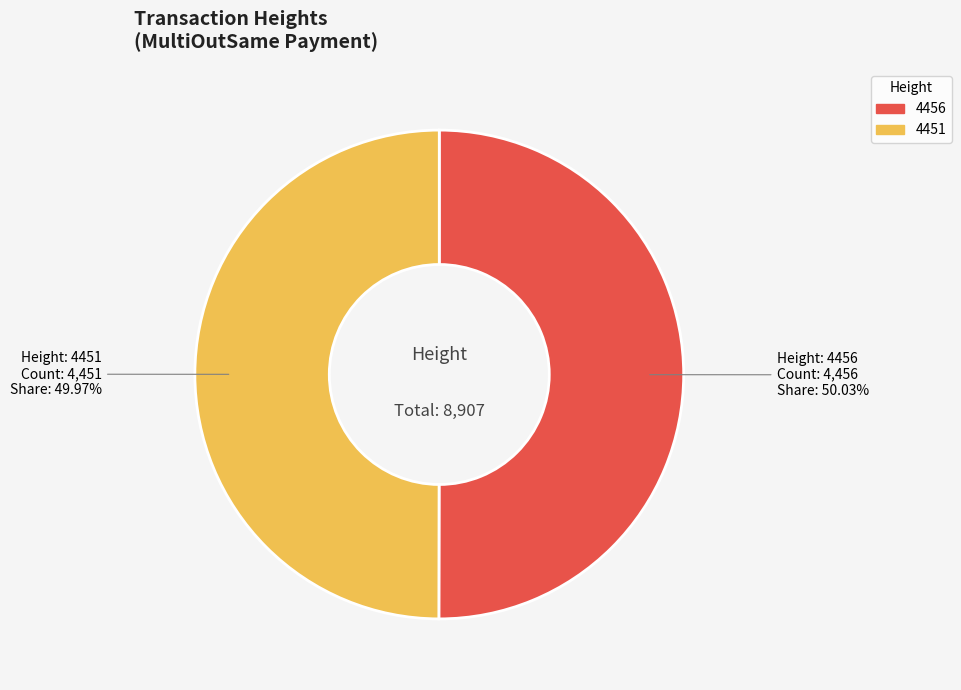

What percentage is the 4456 slice, to the nearest percent?

50%